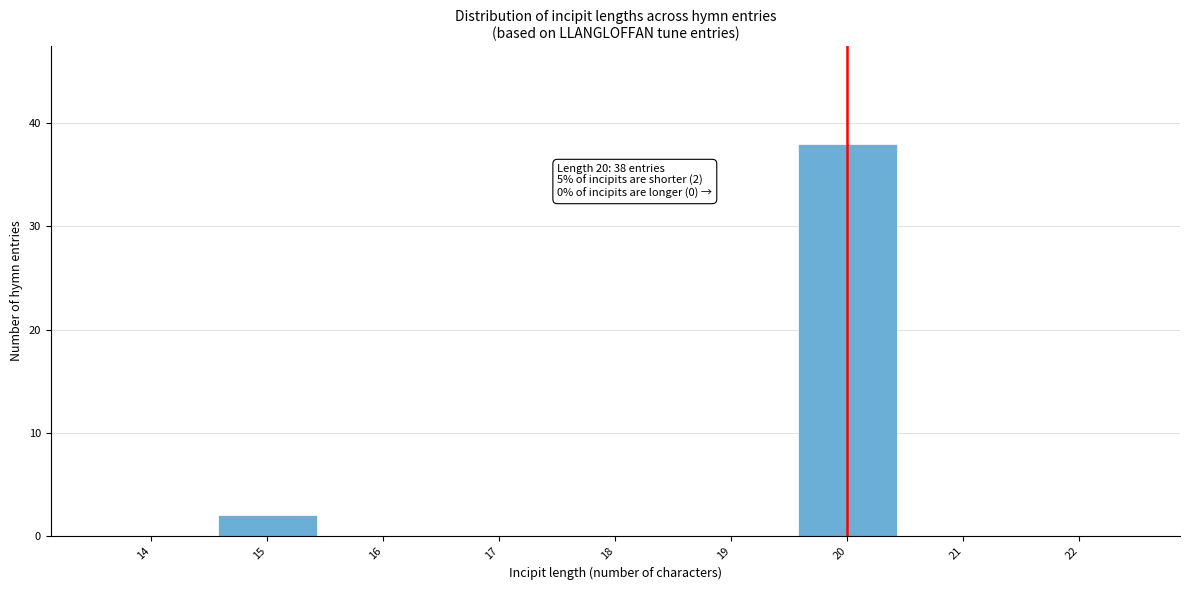

Reading left to right, transcribe all the data shown in this chart.

14=0	15=2	16=0	17=0	18=0	19=0	20=38	21=0	22=0